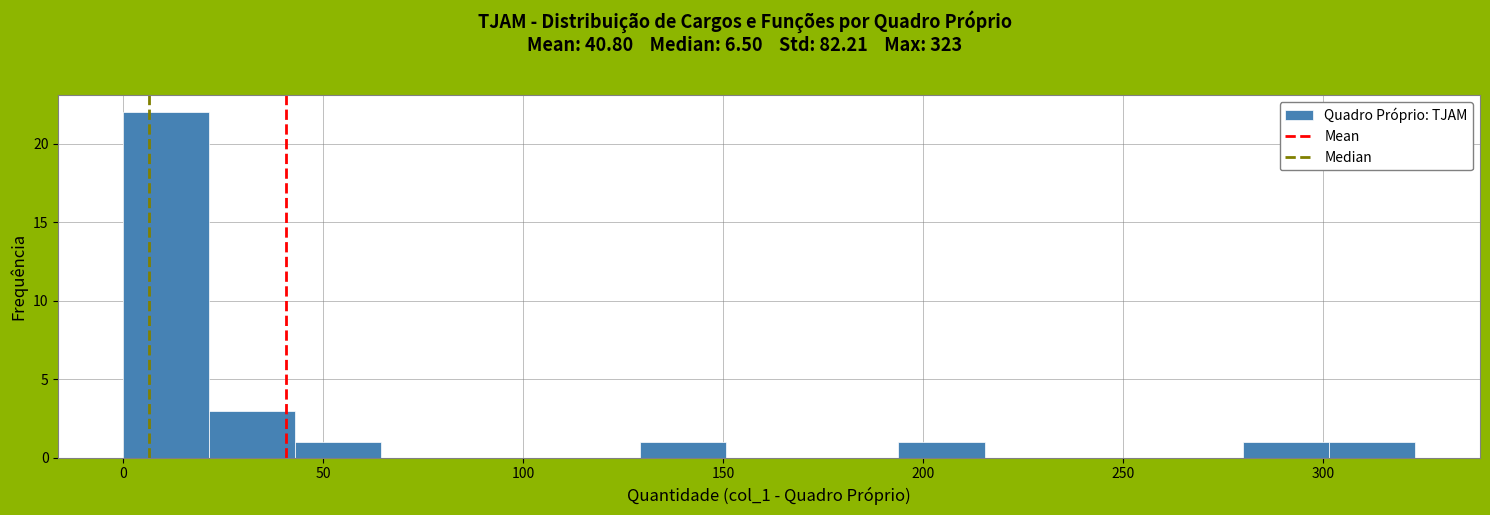

How tall is the bar that spans 300 to 325 on the x-axis? Neither the bar edges nor the heights are printed on the chart, so give them approximately, as read against the axes.

1